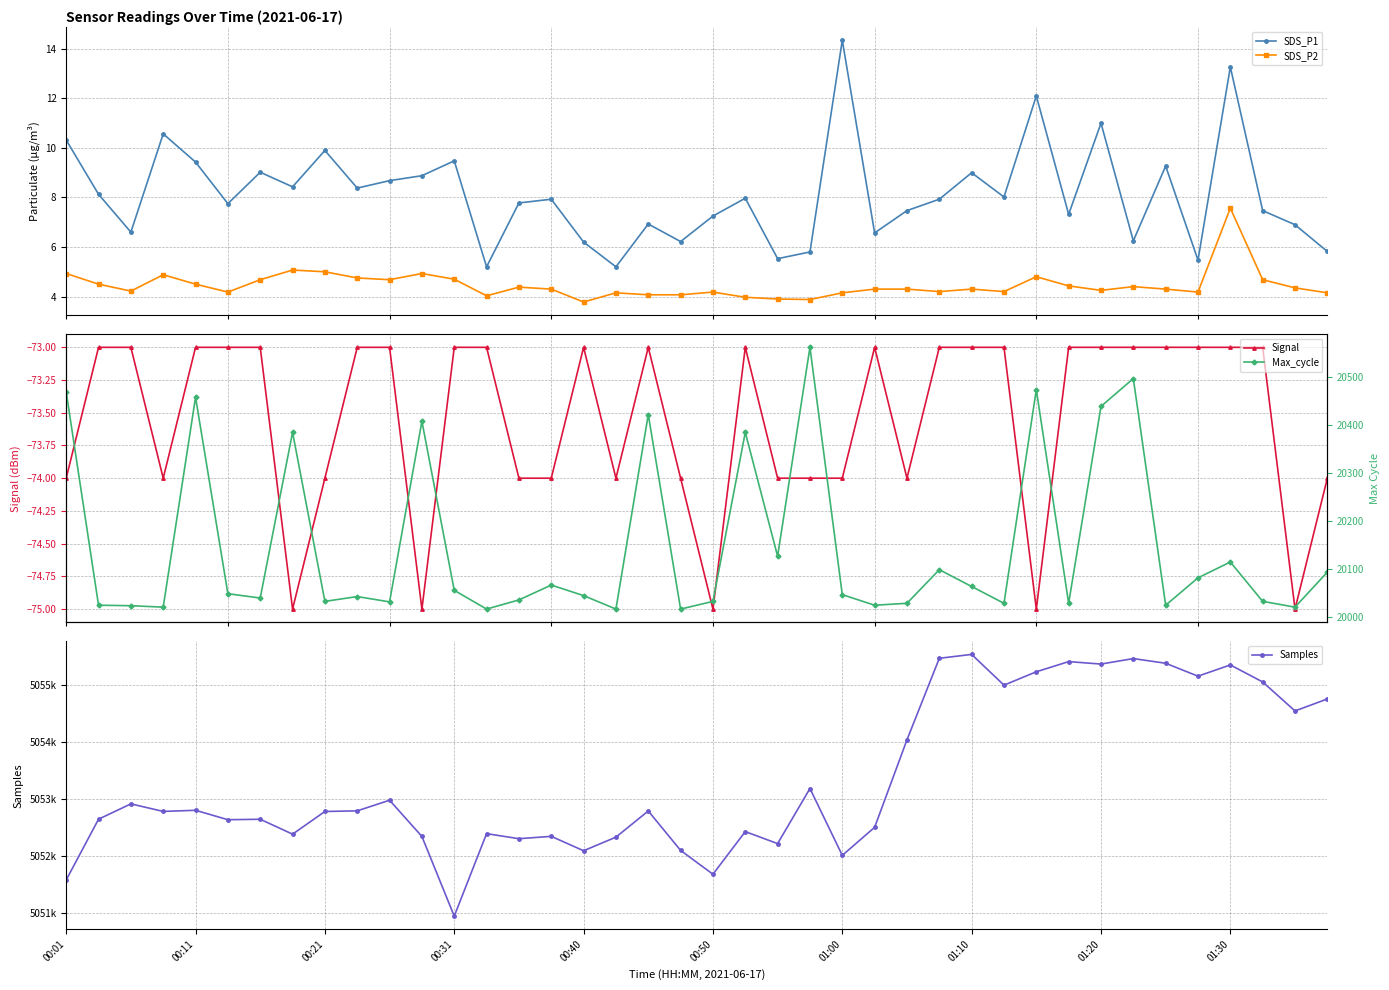

At how many categories does at least one series exceed 3249914?

40